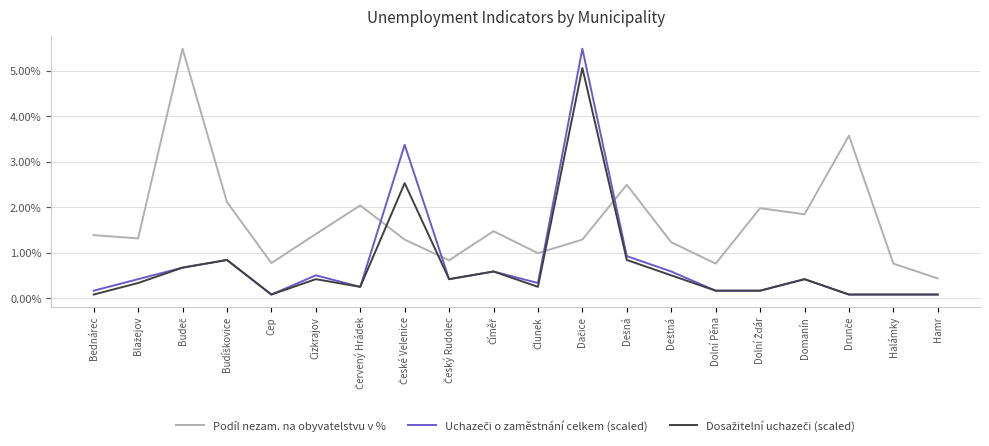

What is the greatest value displayed?

5.5